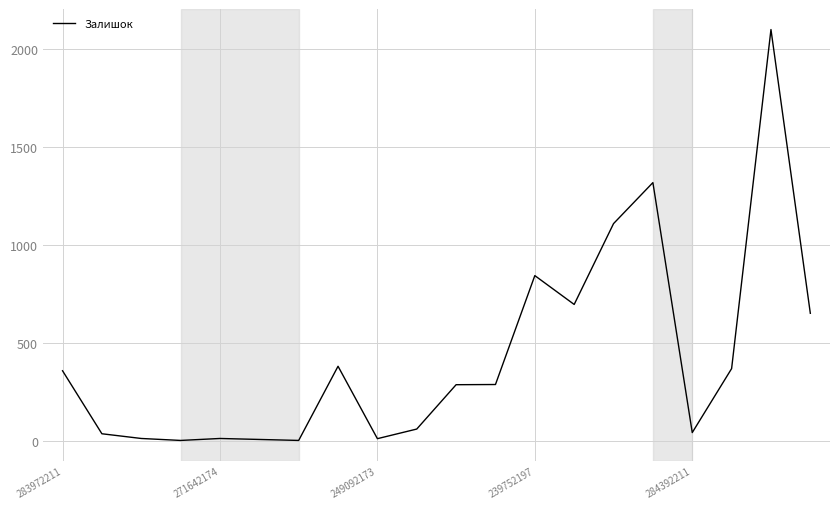

What is the maximum value shown in the chart?

2099